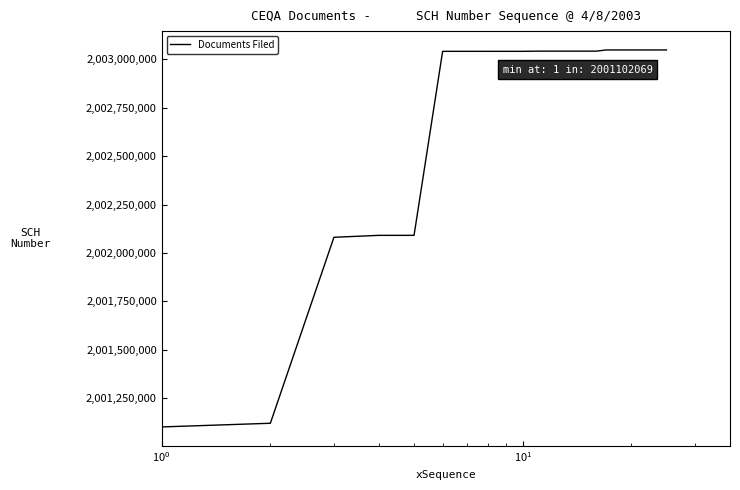

What is the maximum value shown in the chart?

2003048169